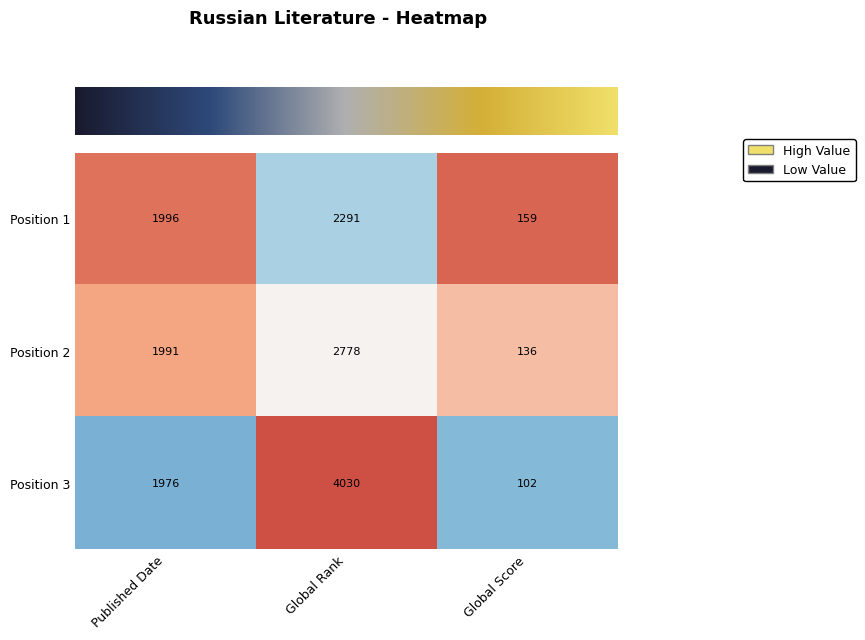

Which series has the largest range (max minus min)?

Position 3